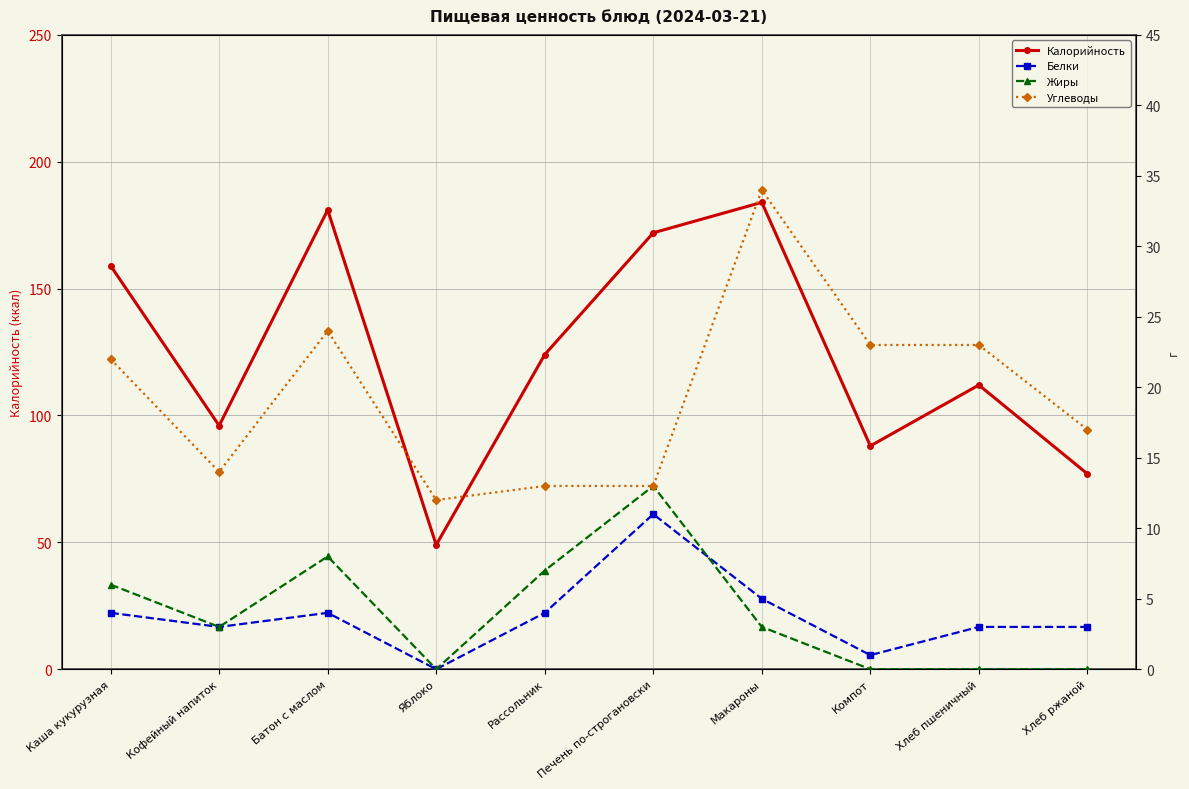

Is the value of Жиры at Хлеб ржаной greater than the value of Углеводы at Рассольник?

No